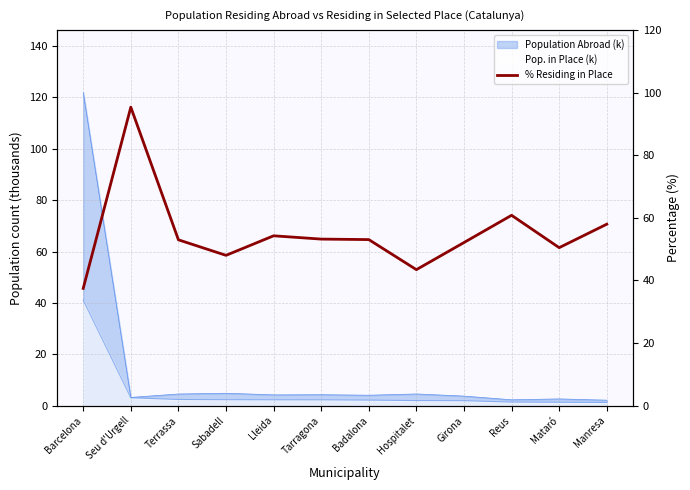

The chart shows a value of 36.1 at Tarragona. True or false?

False